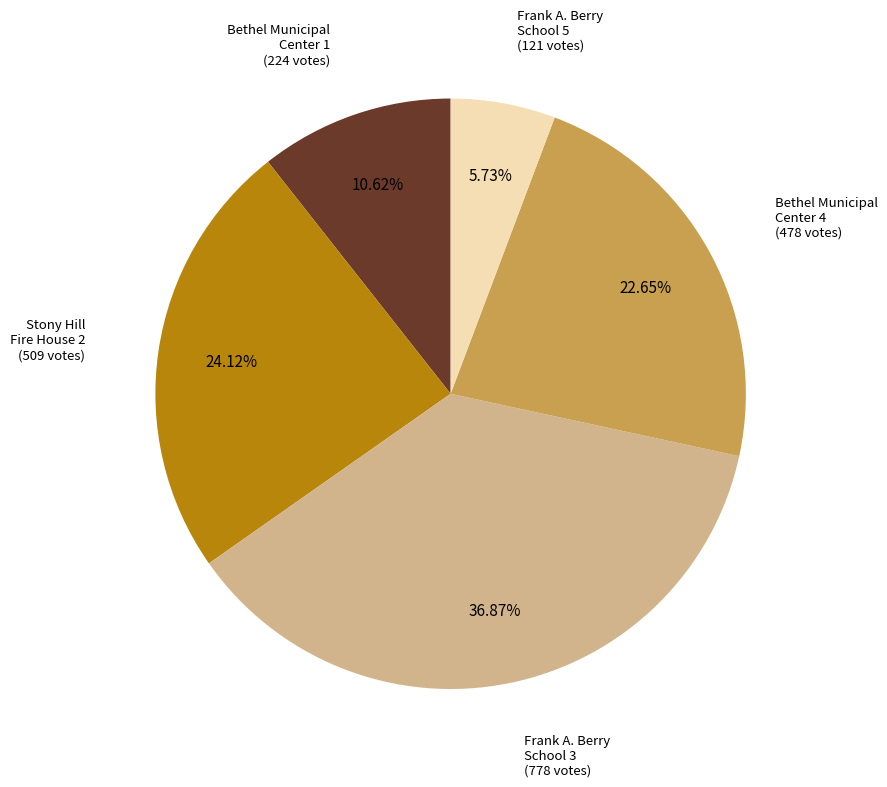

How many slices are in this pie chart?

5